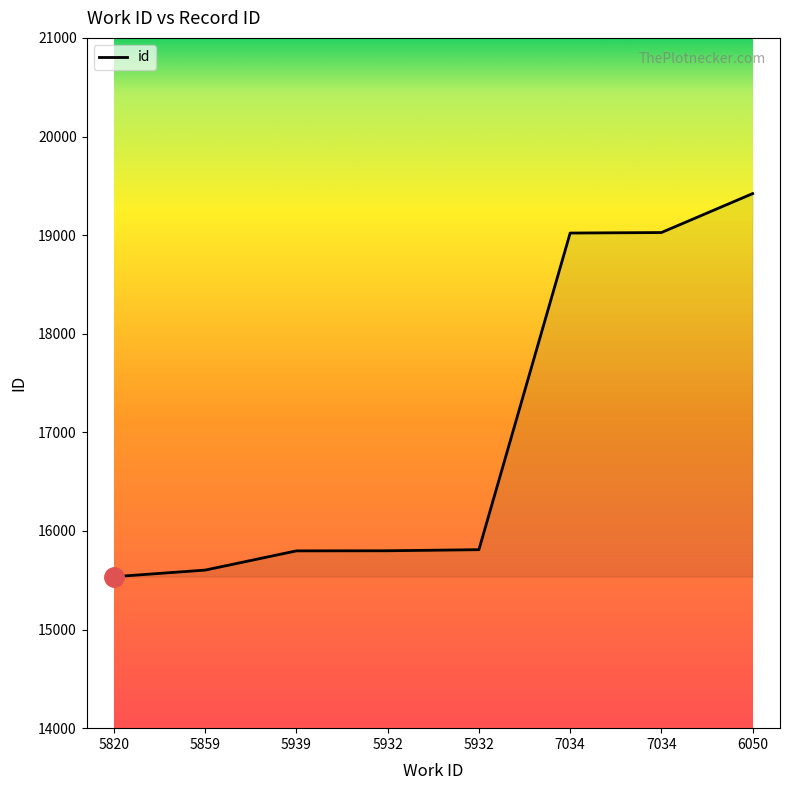

What is the difference between the values at 5932 and 6050?

3611